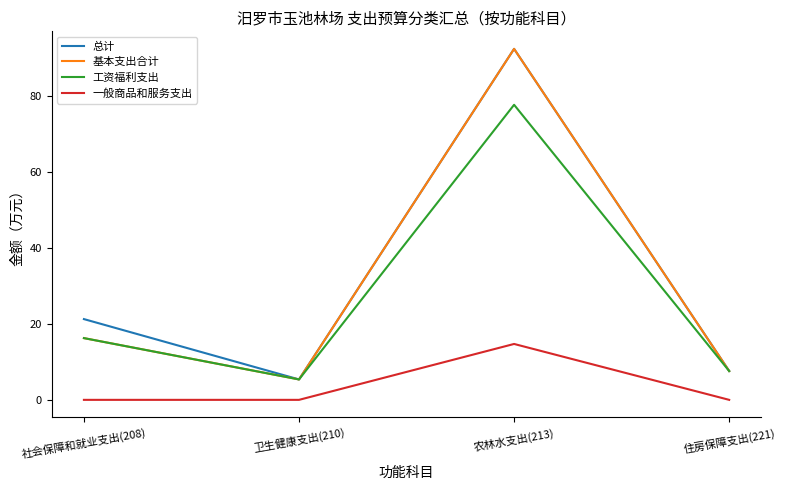

At how many categories does at least one series exceed 62?

1